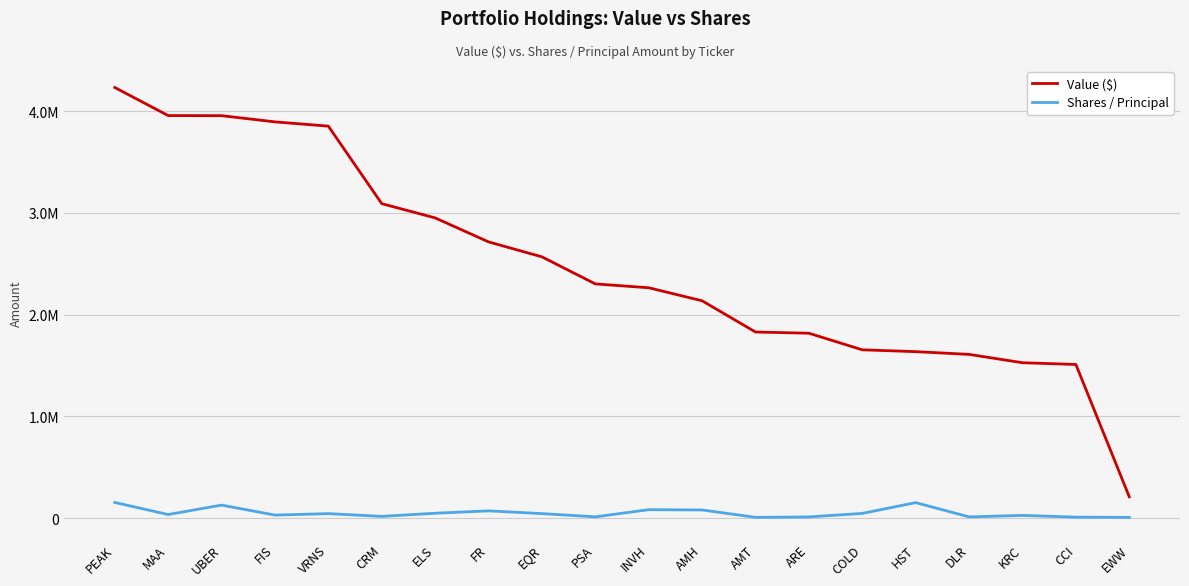

True or false: Value ($) and Shares / Principal cross at least once.

False